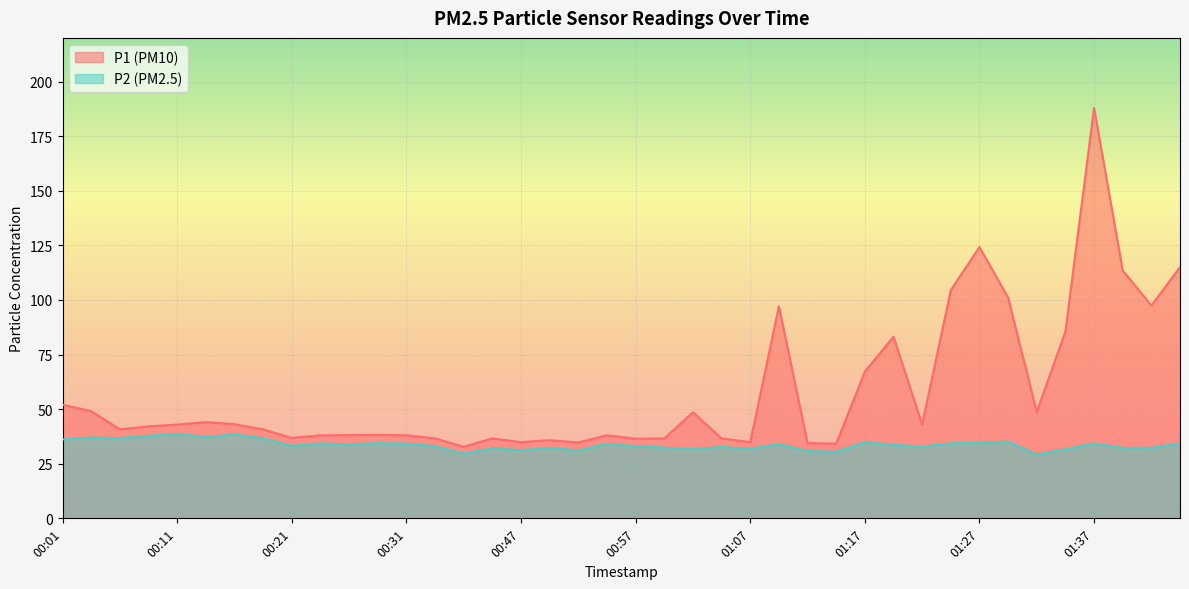

How many data points in P2 are above 33?

23